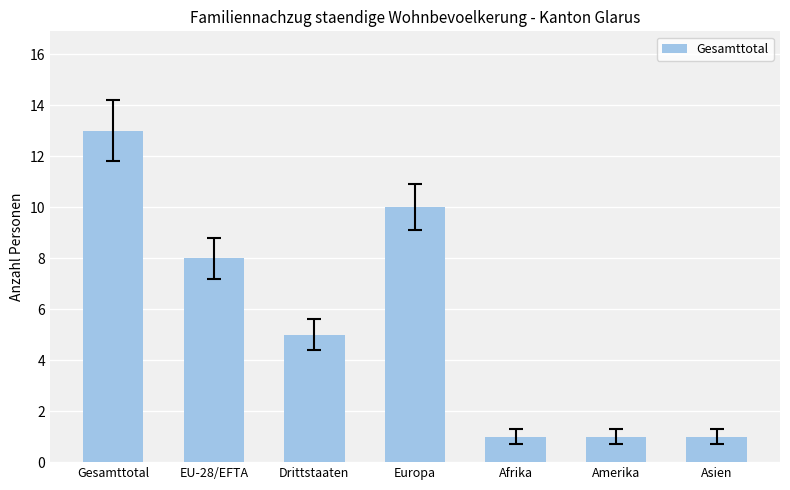

How many bars are there in total?

7